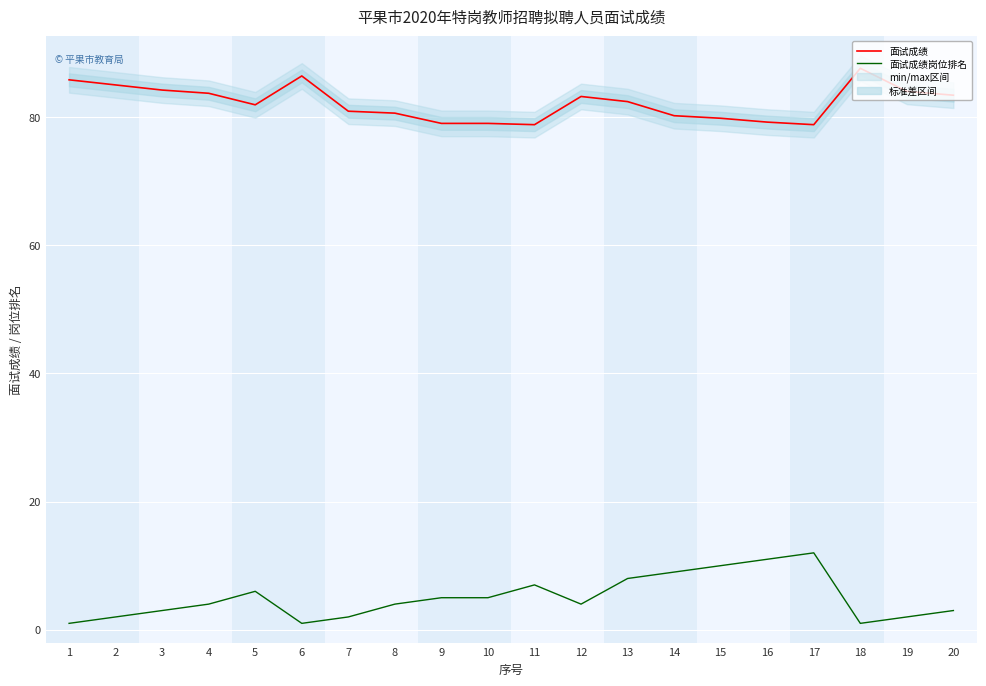

What is the difference between the maximum and minimum values in the 面试成绩岗位排名 series?

11.0